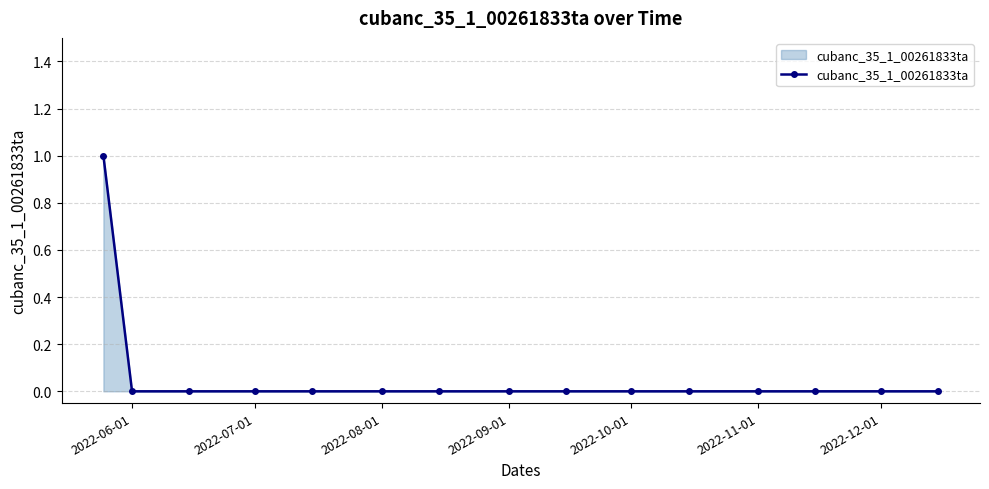

Reading right to left, transcribe all the data shown in this chart.

0	0	0	0	0	0	0	0	0	0	0	0	0	0	1